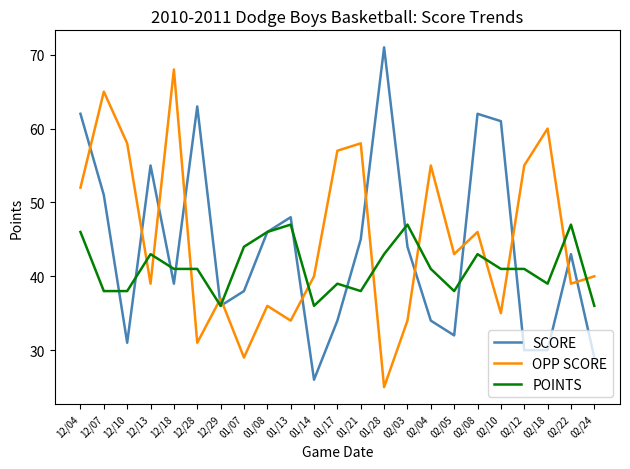

What position from the right is 01/14?

13